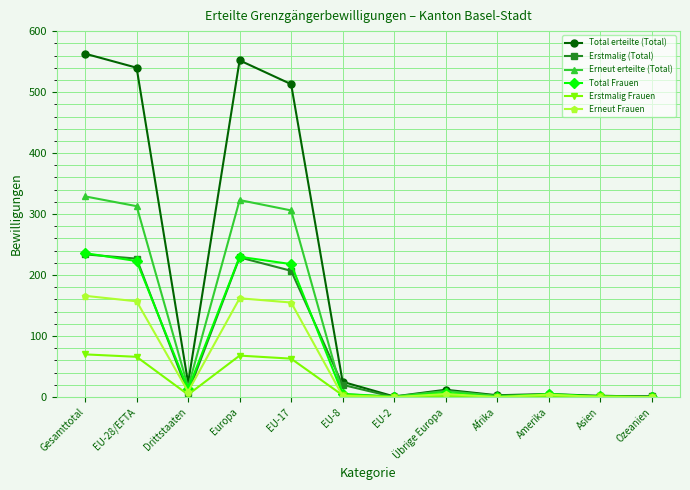

What is the maximum value shown in the chart?

563